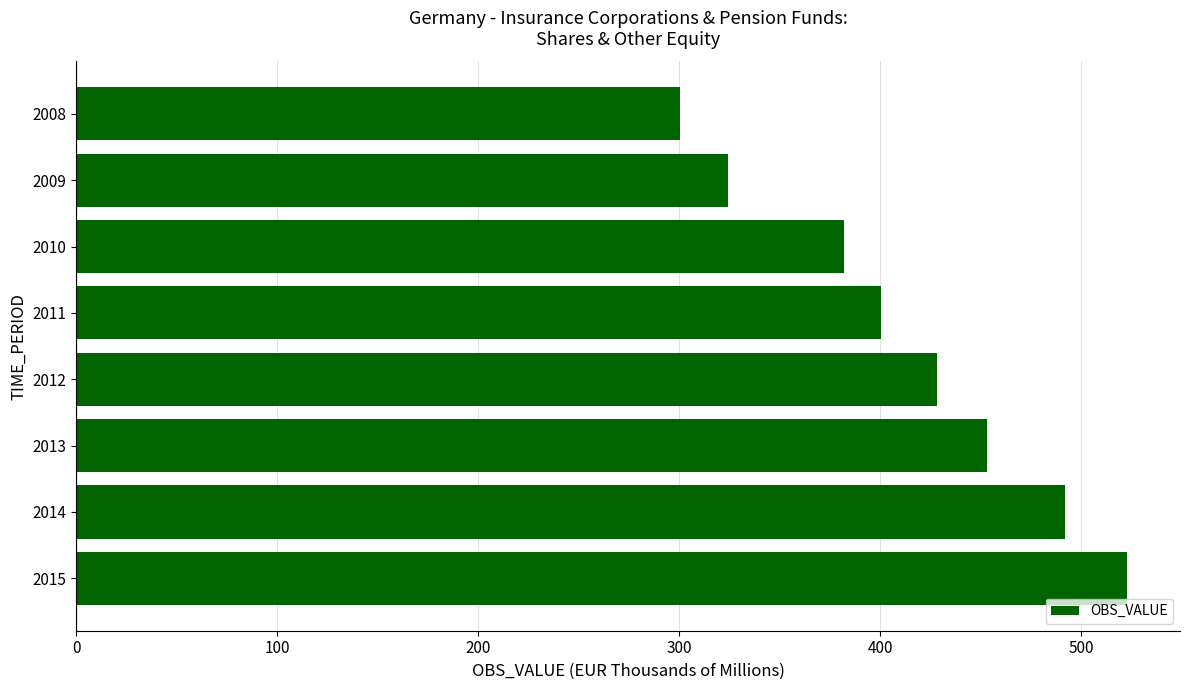

Where is the data nearest to the value 411?

2011